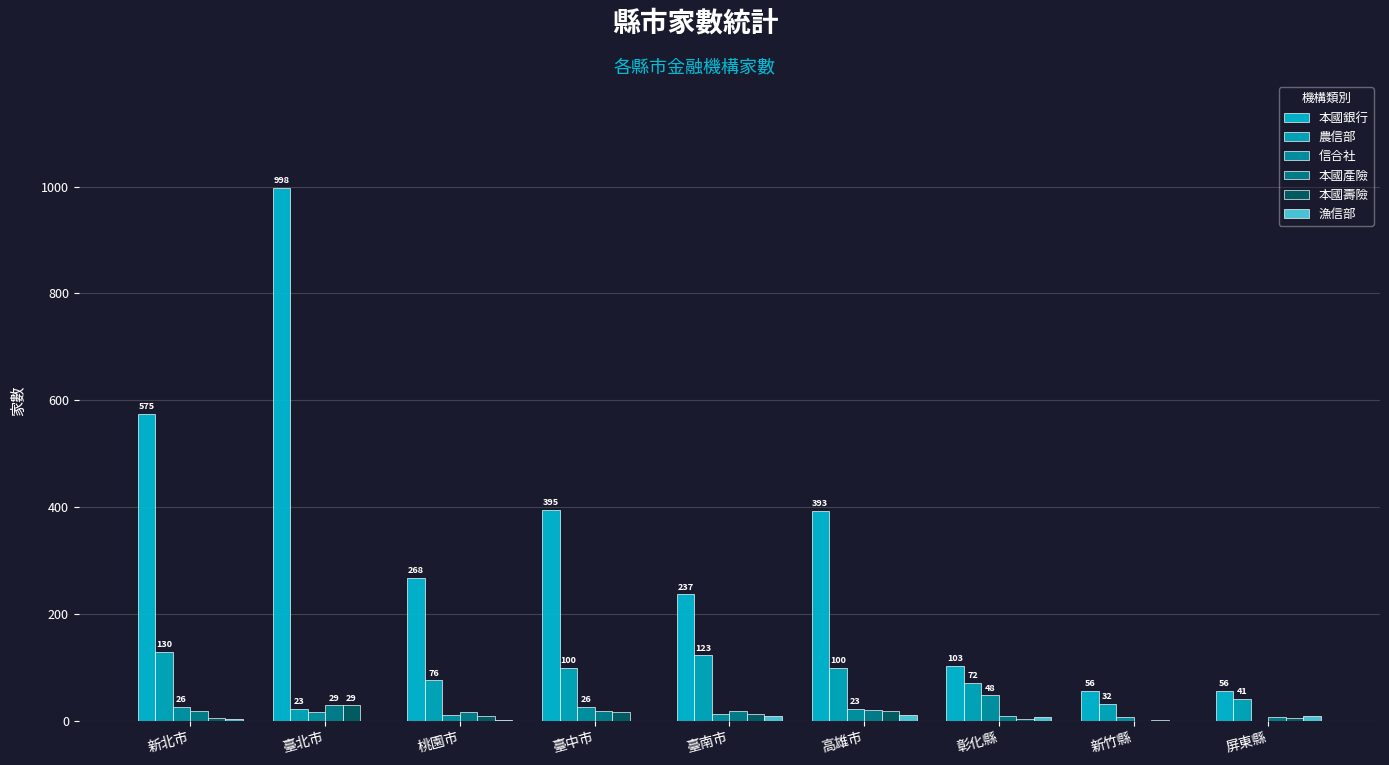

Reading left to right, extract all data points from this chart.

本國銀行: 575	998	268	395	237	393	103	56	56
農信部: 130	23	76	100	123	100	72	32	41
信合社: 26	16	12	26	14	23	48	7	0
本國產險: 19	29	16	18	18	20	10	0	7
本國壽險: 5	29	9	17	13	18	3	2	5
漁信部: 4	0	1	0	9	12	8	0	9